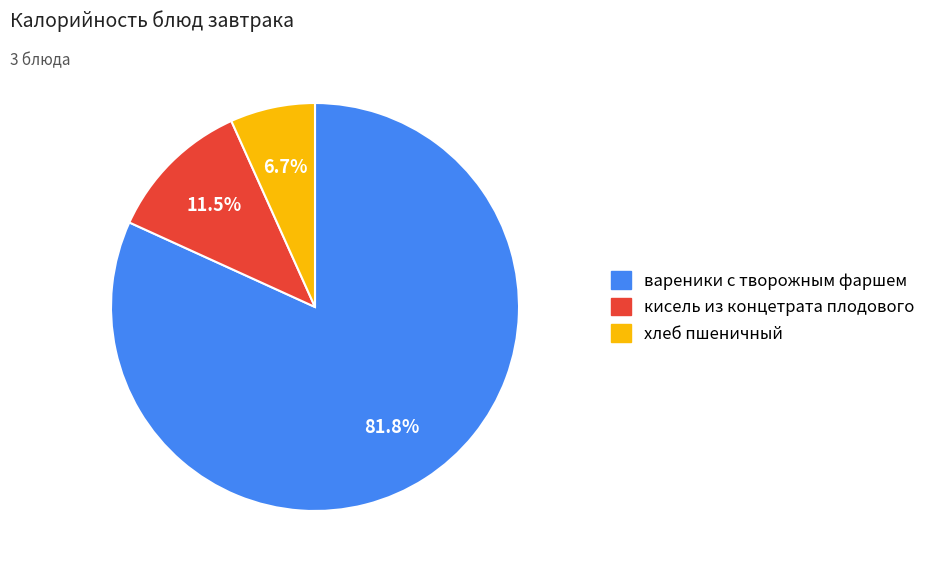

Does хлеб пшеничный account for over 50% of the chart?

No